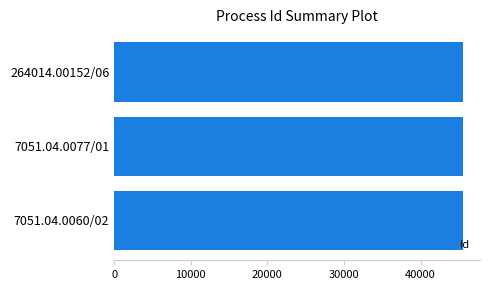

What is the ratio of the value at 7051.04.0060/02 to the value at 264014.00152/06?

1.0